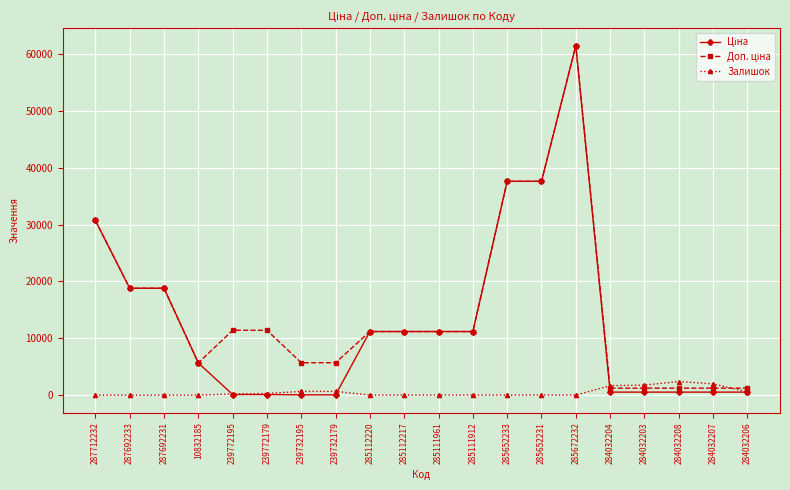

What is the spread (max minus min) of values at 285672232?

61419.3